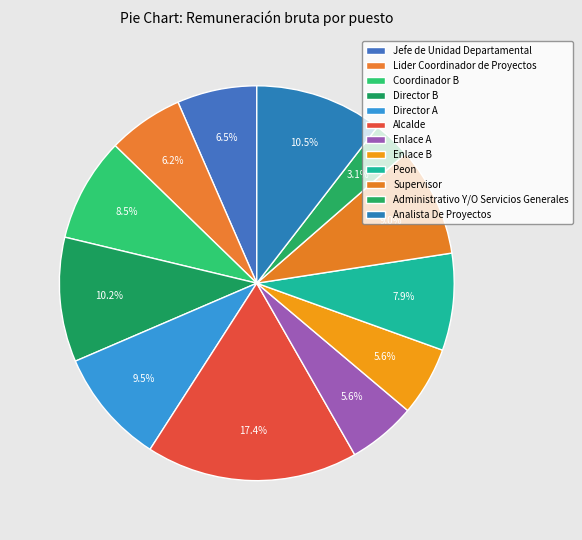

What is the largest slice in the pie chart?

Alcalde